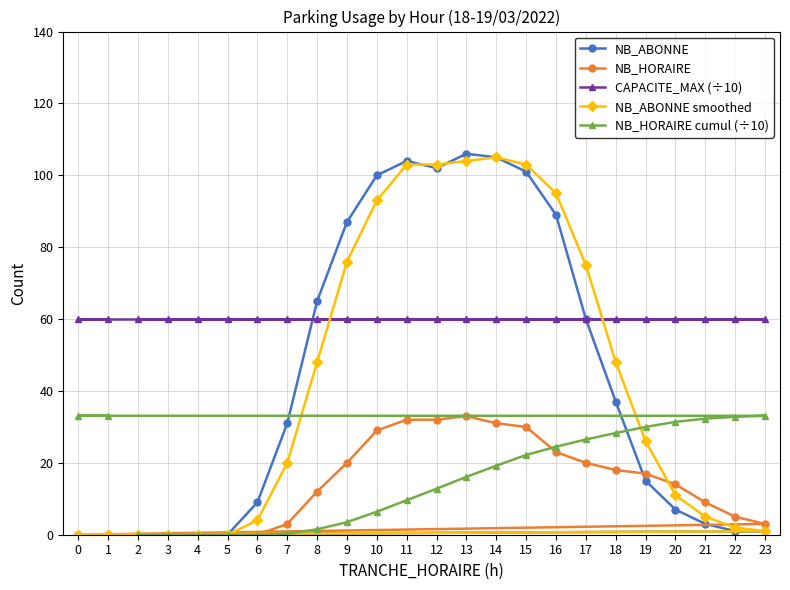

What is the value of the CAPACITE_MAX (÷10) point at the 10th from the left?

60.0